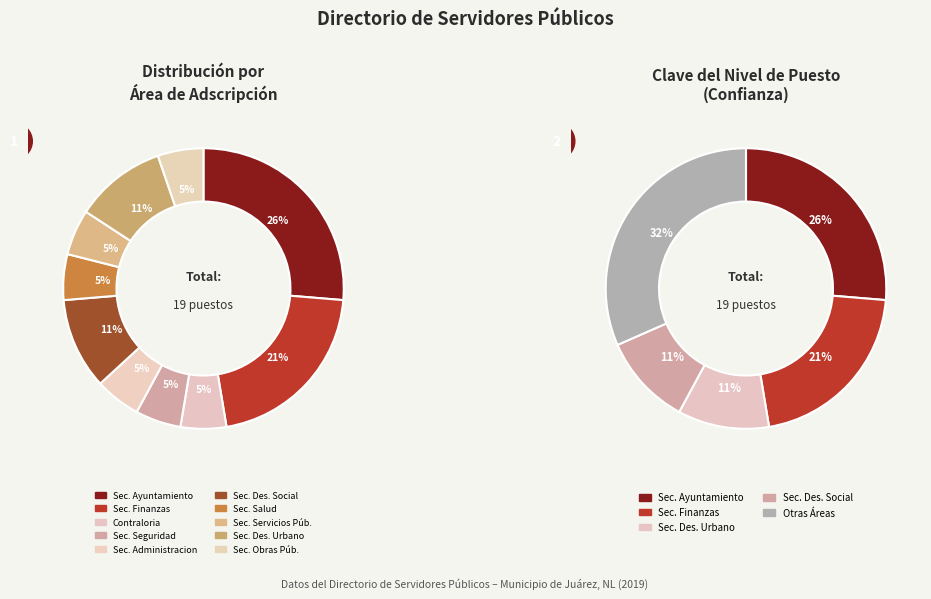

Between Secretaría de Salud and Secretaría de Administracion, which is larger?

Secretaría de Salud